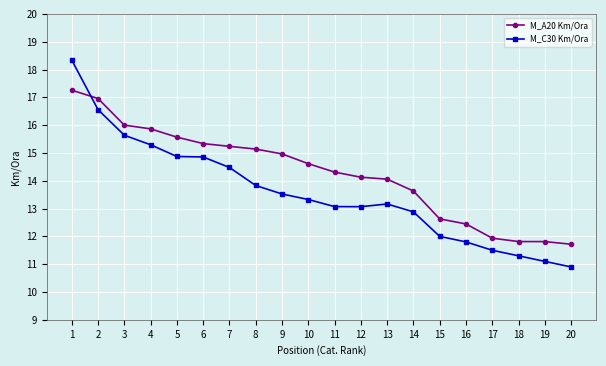

At which label does M_A20 Km/Ora reach its peak?

1